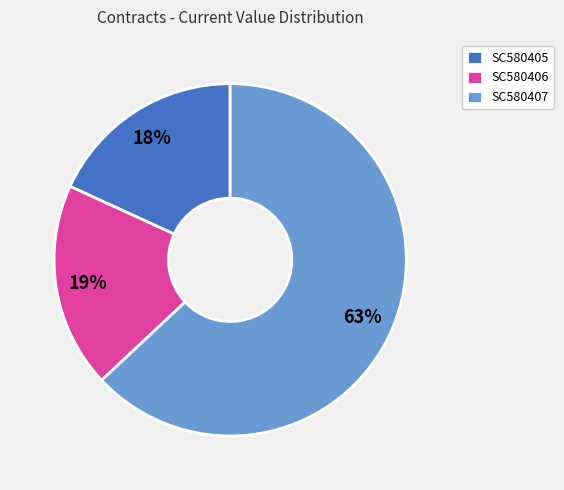

To the nearest percent, what is the difference between the SC580407 and SC580405 slice percentages?

45%